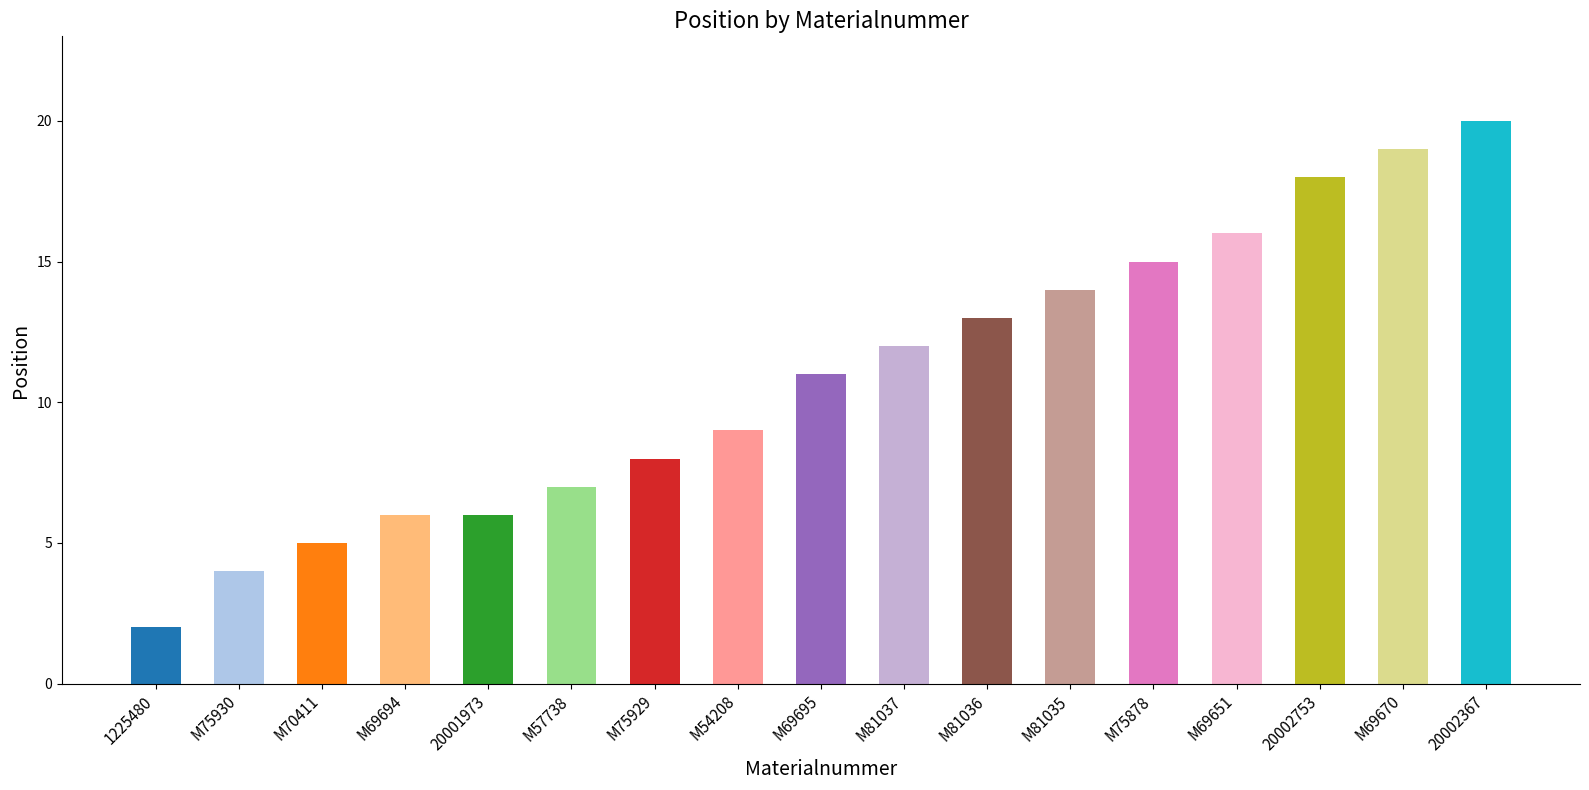

Read the value at 1225480.

2